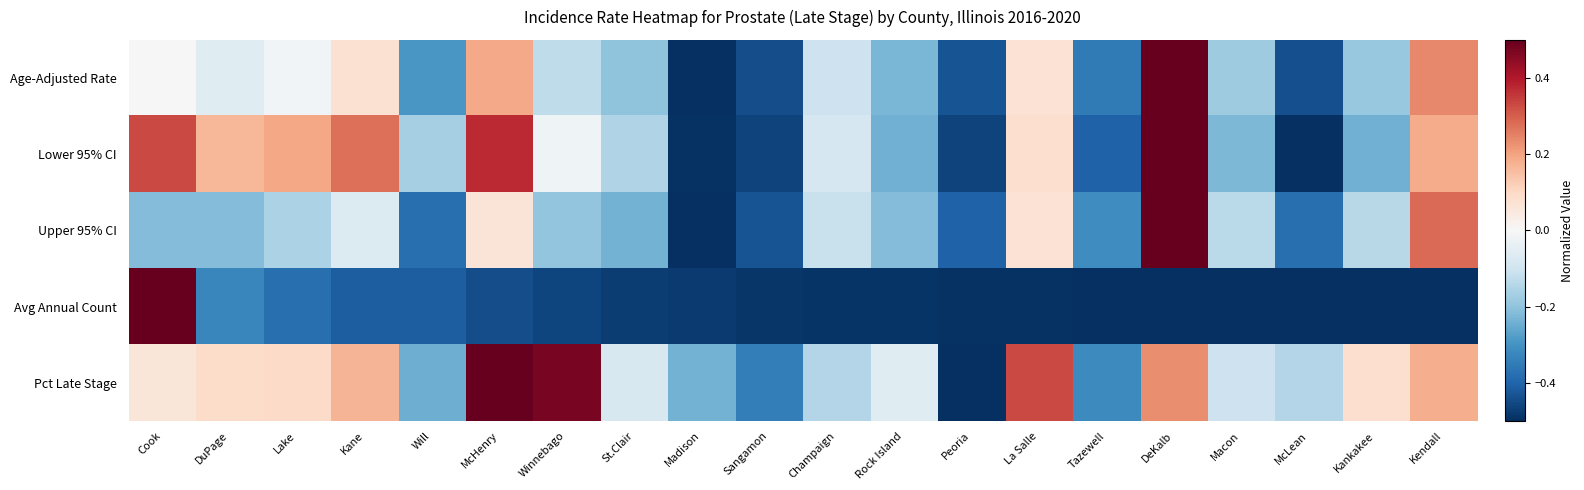

Which series changed the most between Kane and Madison?

Lower 95% CI